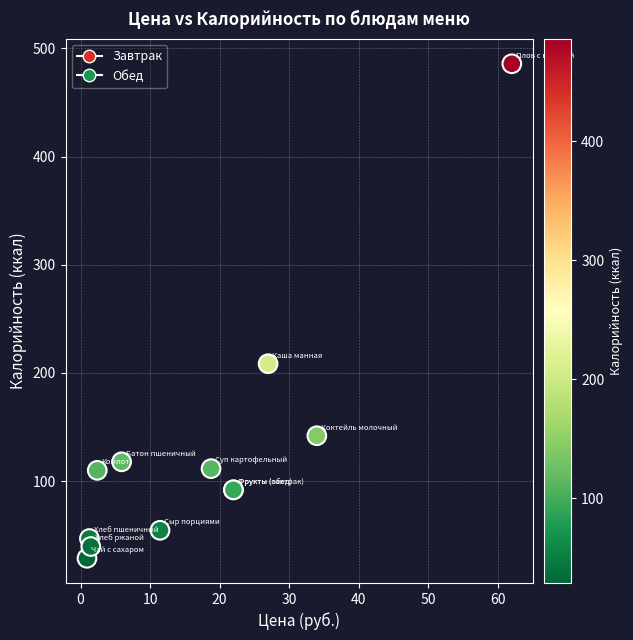

What Y value in the scatter plot is closest to 257?

208.6